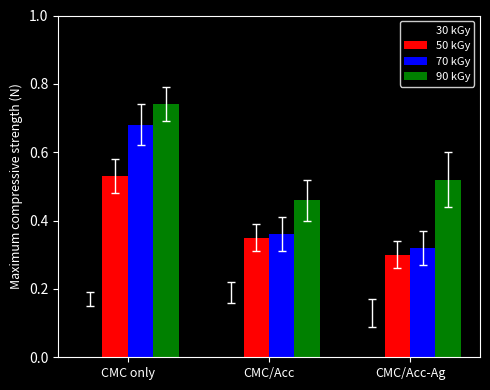

Count the 50 kGy values in the range 0 to 1.

3